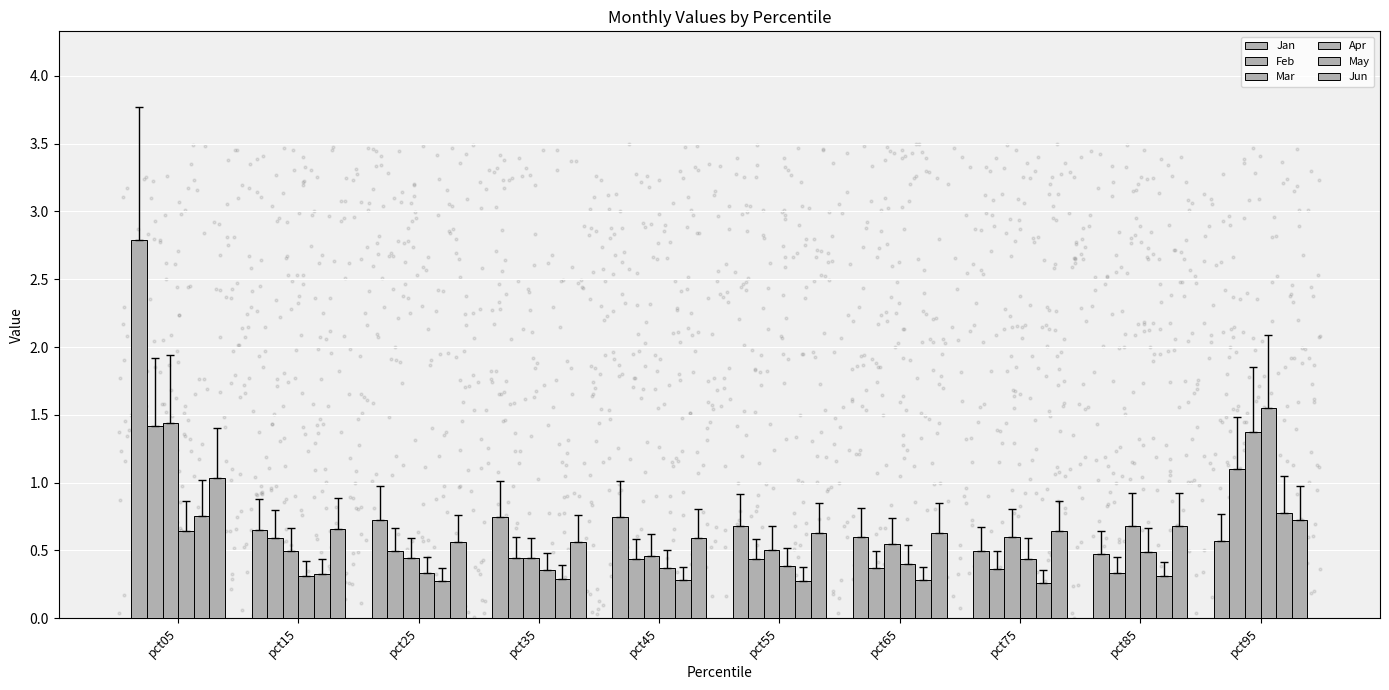

Which series reaches the minimum Y coordinate?

May